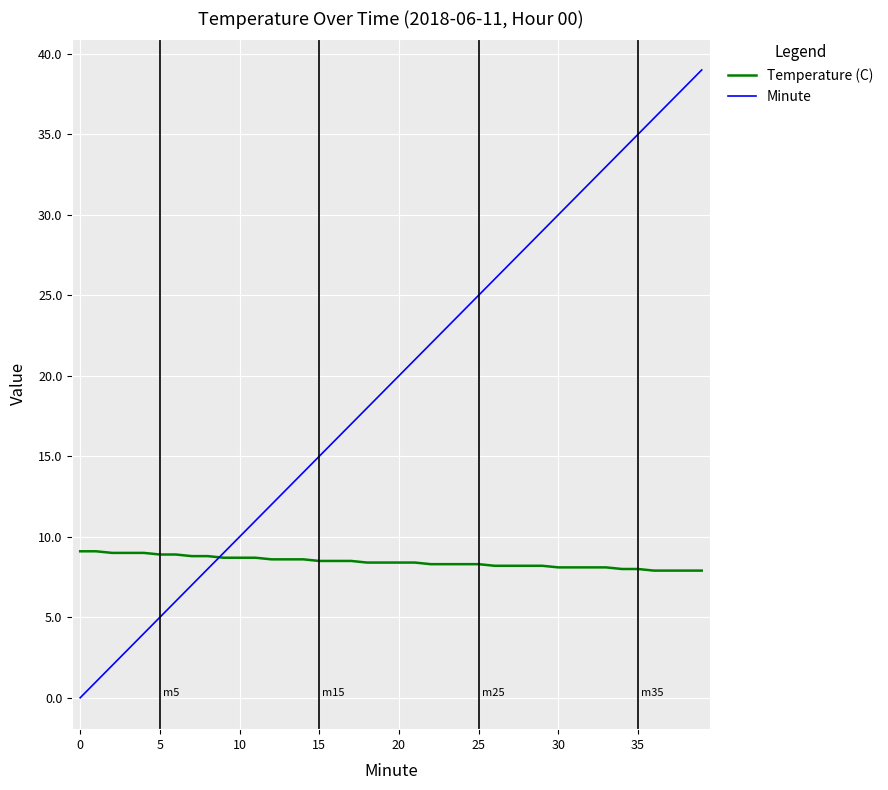

Which series has the largest total across all categories?

Minute